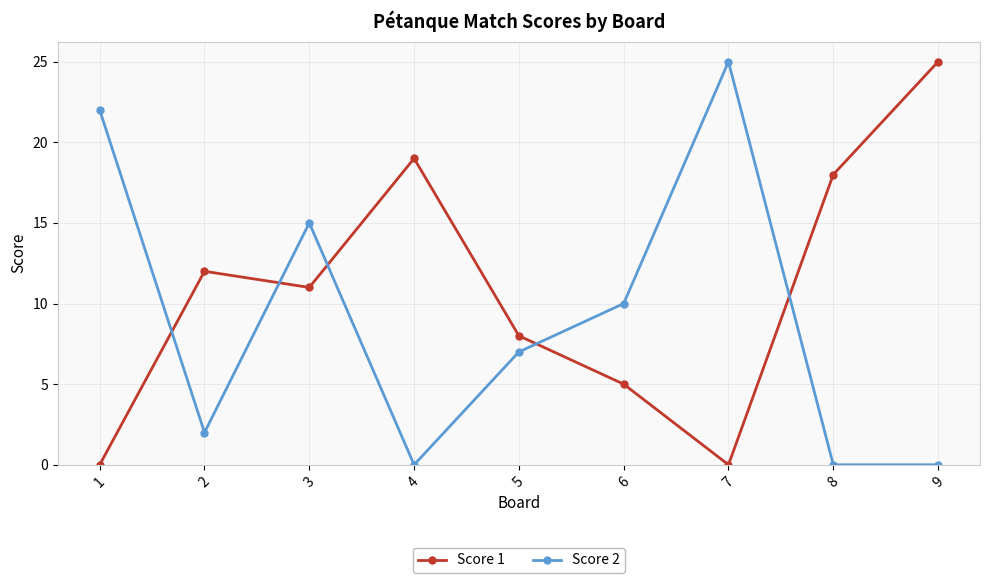

What is the difference between the maximum and minimum values in the Score 1 series?

25